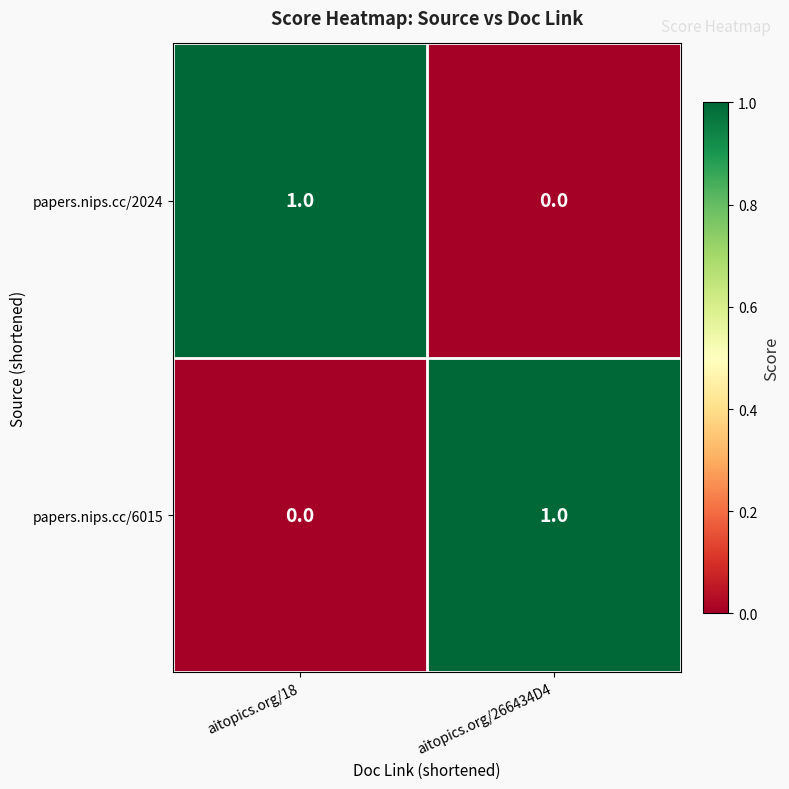

Reading right to left, extract all data points from this chart.

papers.nips.cc/2024: 0	1
papers.nips.cc/6015: 1	0